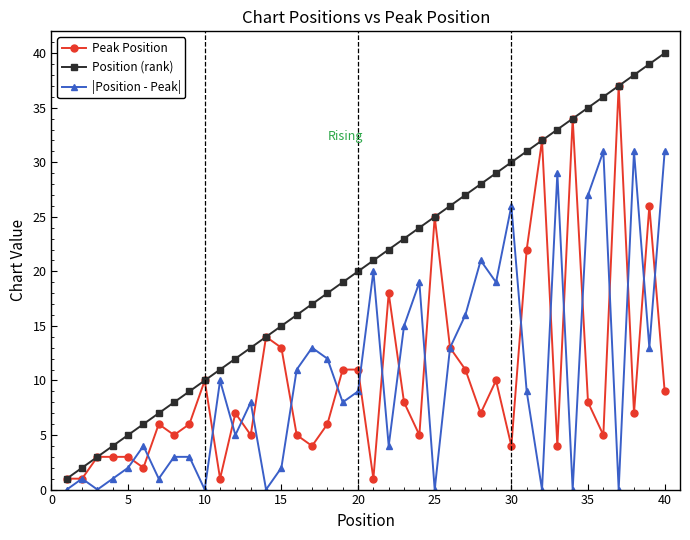

Which series has the largest total across all categories?

Position (rank)